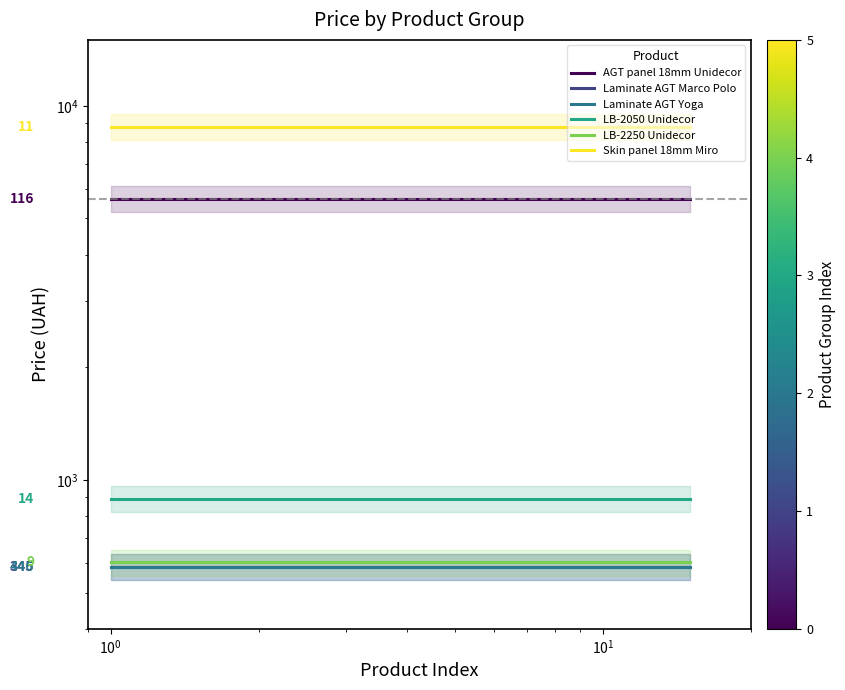

What is the highest value of the Laminate AGT Yoga series?

586.0